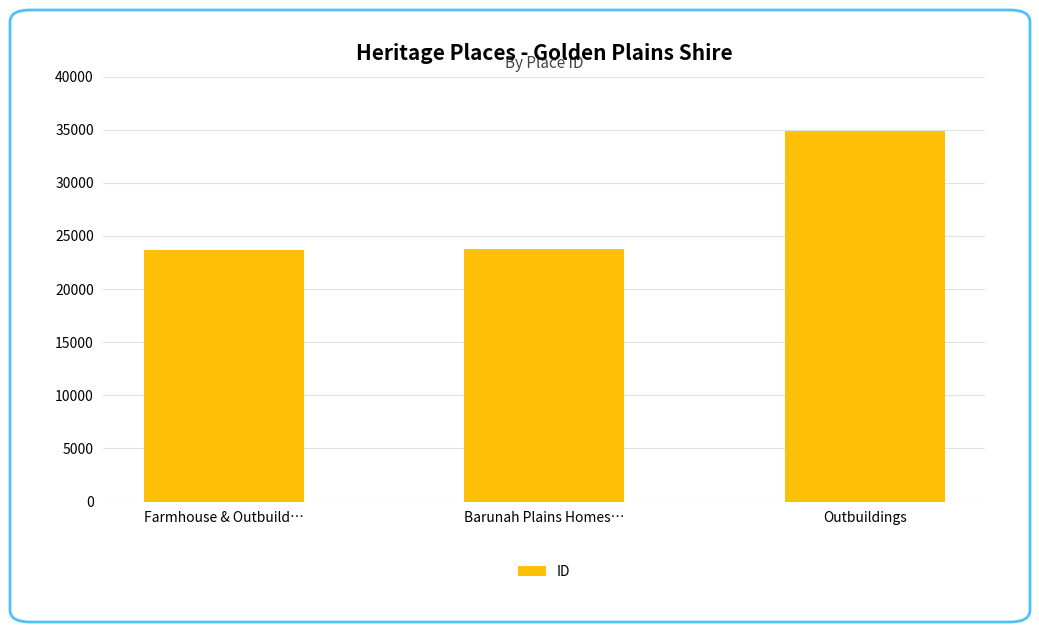

What is the change in value from Farmhouse & Outbuild… to Barunah Plains Homes…?

+66